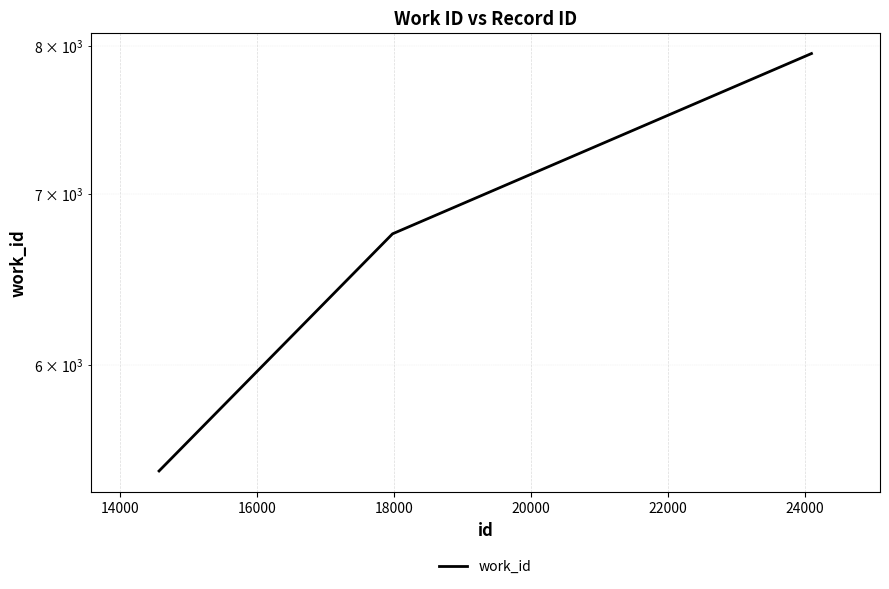

What is the difference between the maximum and second lowest values?

1193